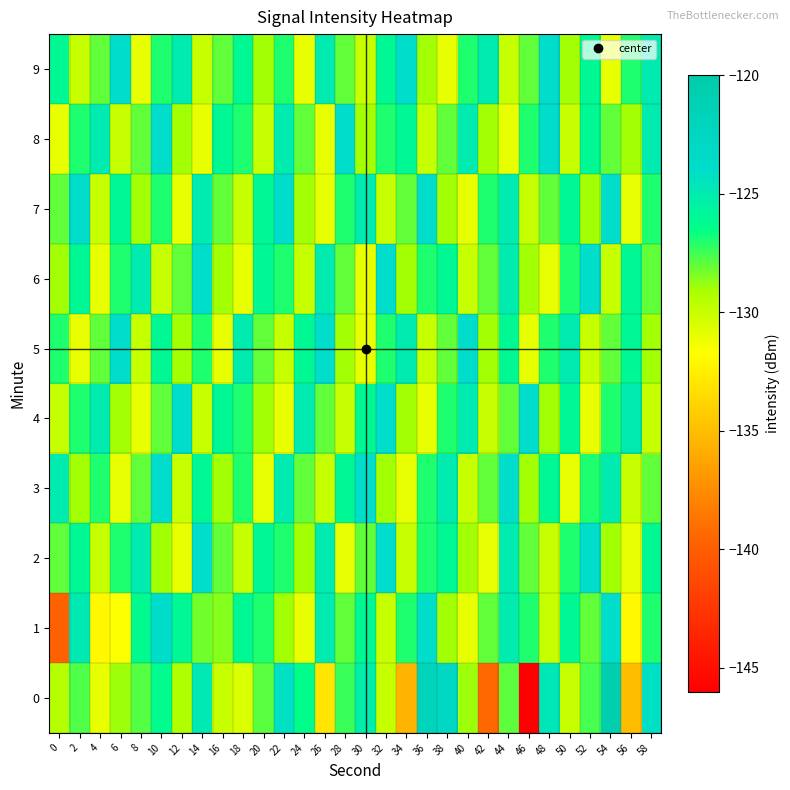

Rank the series at 46 from lowest to highest value.

0, 5, 7, 3, 6, 2, 9, 1, 8, 4